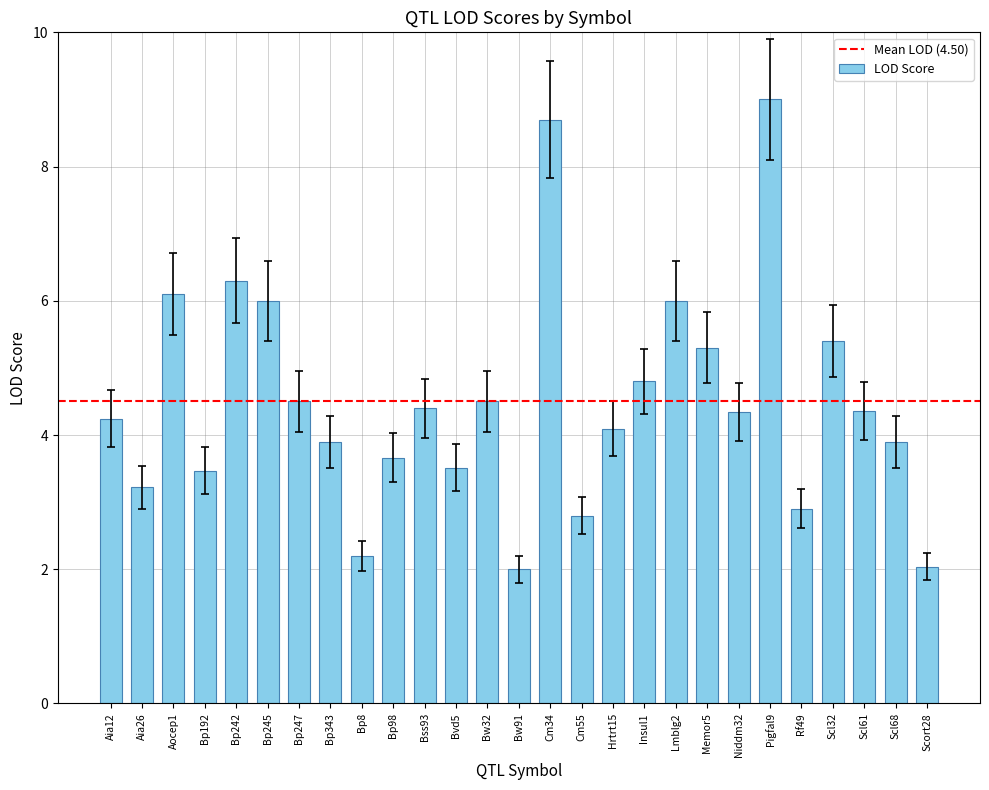

What is the value of the 7th bar from the left?

4.5